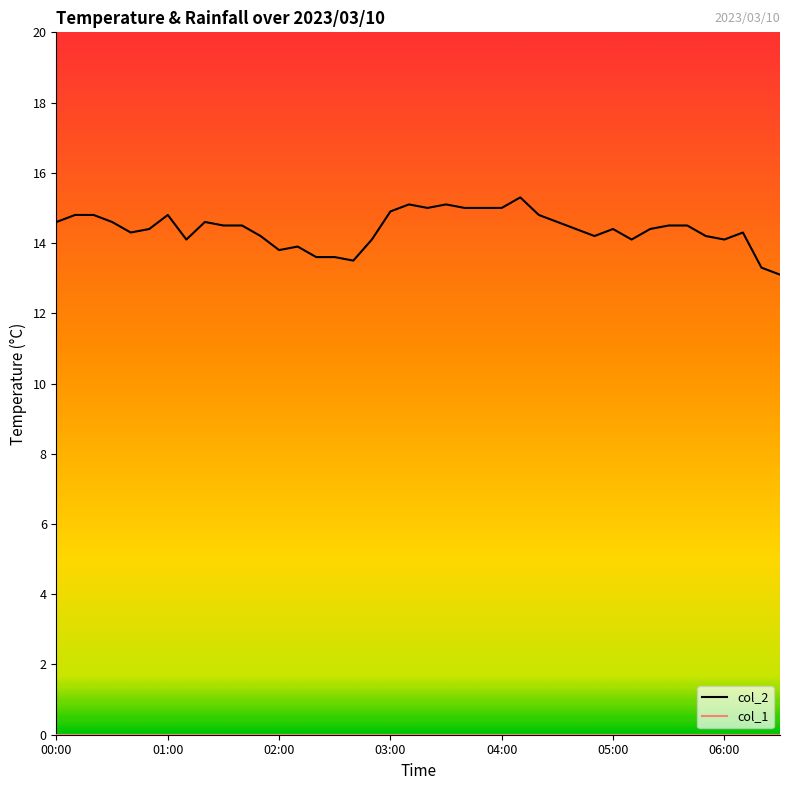

Which series has the widest spread of values?

col_2